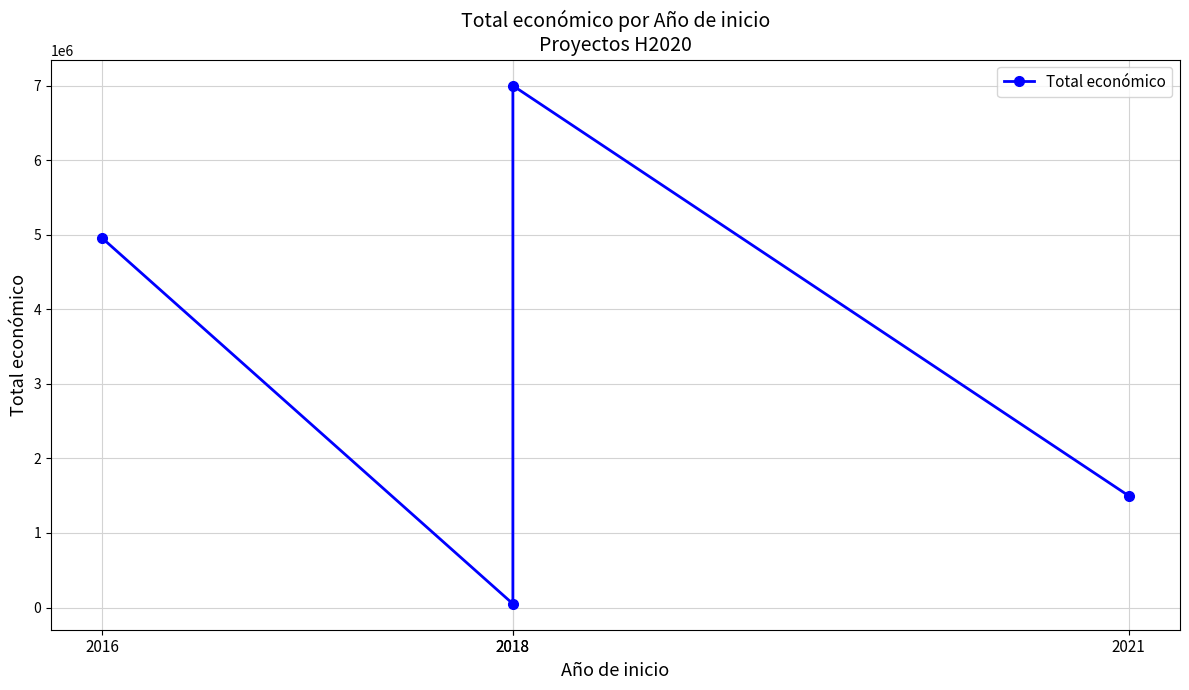

Which category has the highest value across all series?

2018